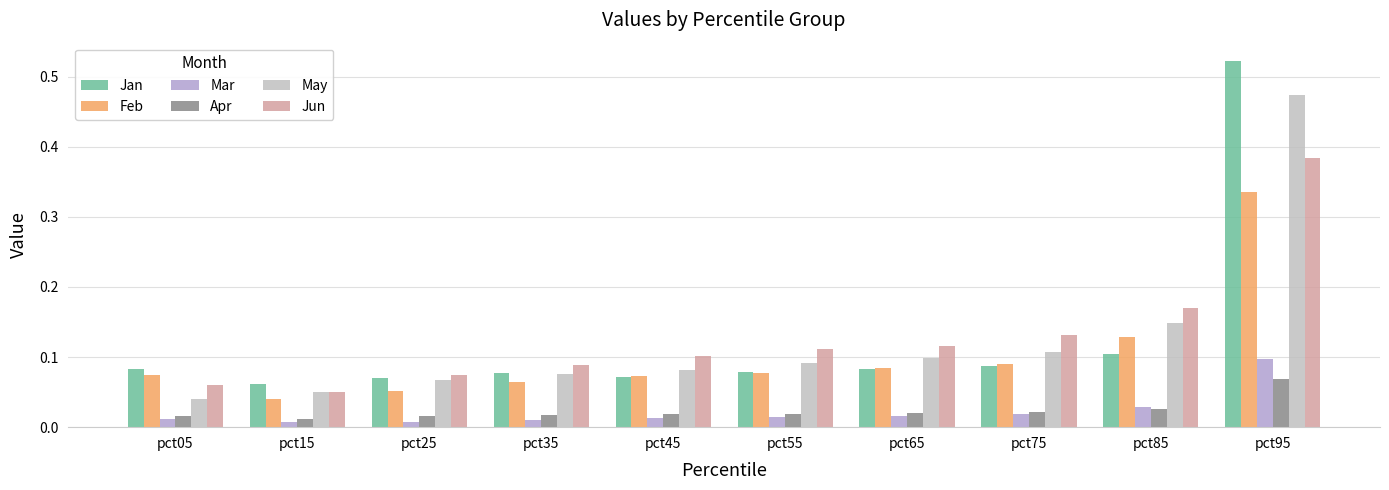

At which label does May reach its minimum?

pct05